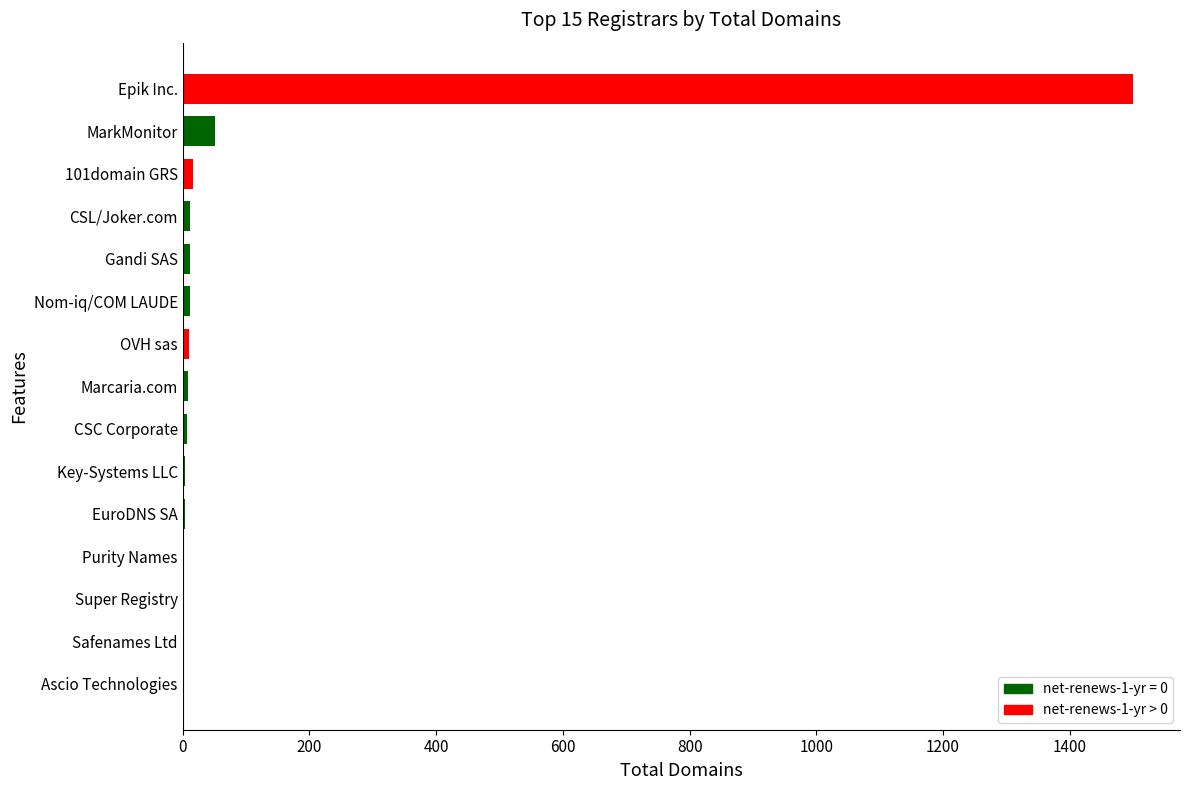

What is the sum of all values?

1639